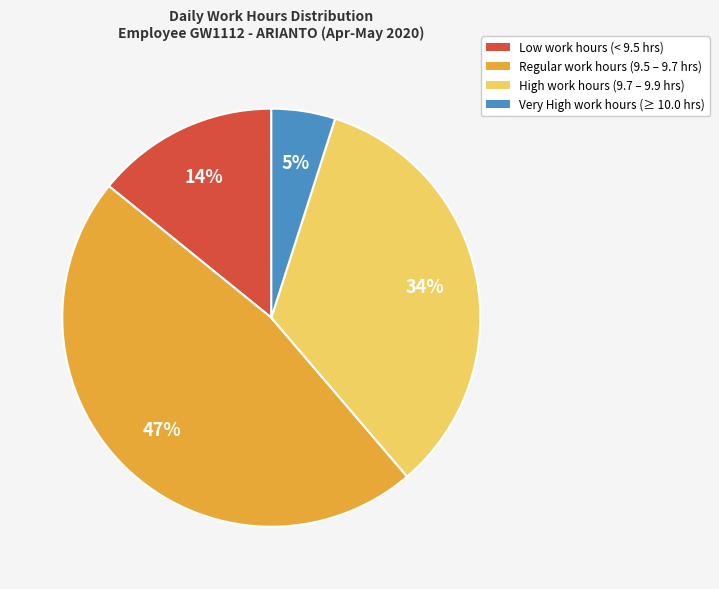

Does any single category account for the majority?

No